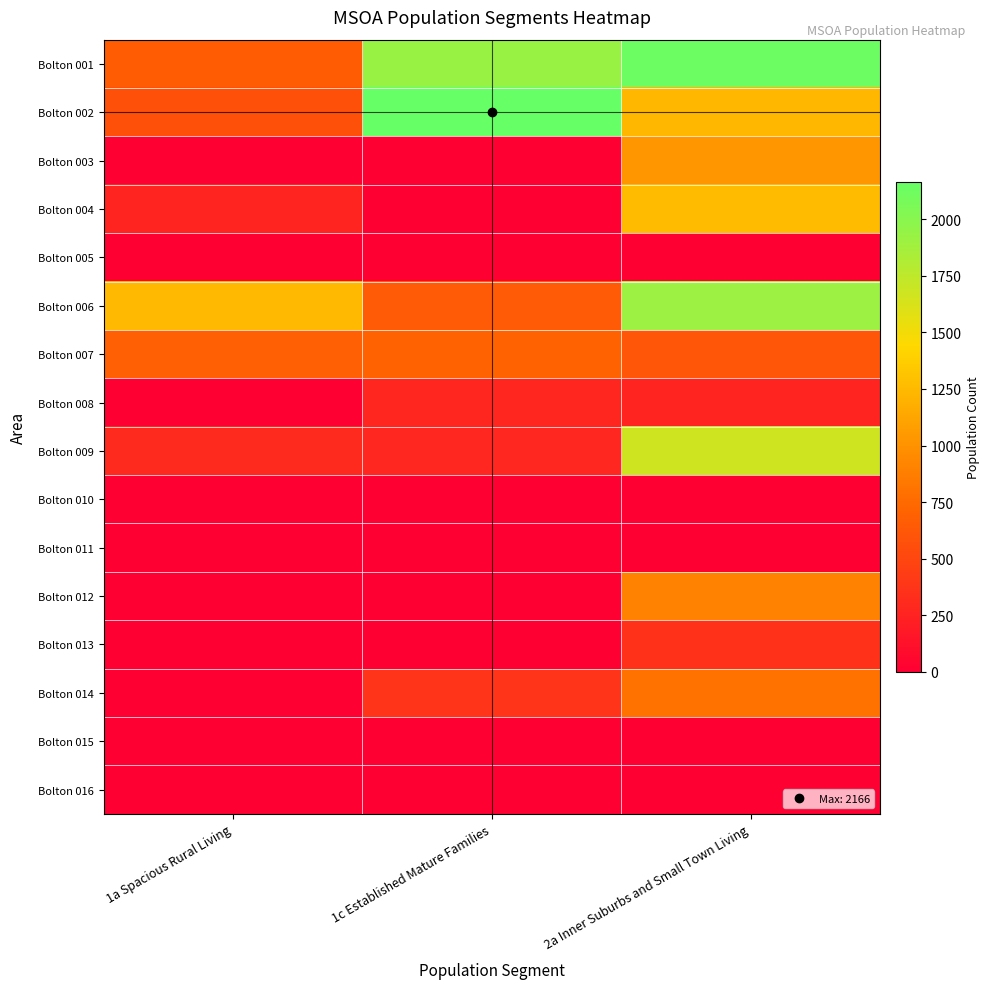

Reading left to right, transcribe all the data shown in this chart.

Bolton 001: 1a Spacious Rural Living=654	1c Established Mature Families=1921	2a Inner Suburbs and Small Town Living=2135
Bolton 002: 1a Spacious Rural Living=568	1c Established Mature Families=2166	2a Inner Suburbs and Small Town Living=1229
Bolton 003: 1a Spacious Rural Living=0	1c Established Mature Families=0	2a Inner Suburbs and Small Town Living=1032
Bolton 004: 1a Spacious Rural Living=260	1c Established Mature Families=0	2a Inner Suburbs and Small Town Living=1258
Bolton 005: 1a Spacious Rural Living=0	1c Established Mature Families=0	2a Inner Suburbs and Small Town Living=0
Bolton 006: 1a Spacious Rural Living=1246	1c Established Mature Families=640	2a Inner Suburbs and Small Town Living=1909
Bolton 007: 1a Spacious Rural Living=678	1c Established Mature Families=710	2a Inner Suburbs and Small Town Living=618
Bolton 008: 1a Spacious Rural Living=0	1c Established Mature Families=274	2a Inner Suburbs and Small Town Living=260
Bolton 009: 1a Spacious Rural Living=303	1c Established Mature Families=287	2a Inner Suburbs and Small Town Living=1668
Bolton 010: 1a Spacious Rural Living=0	1c Established Mature Families=0	2a Inner Suburbs and Small Town Living=0
Bolton 011: 1a Spacious Rural Living=0	1c Established Mature Families=0	2a Inner Suburbs and Small Town Living=0
Bolton 012: 1a Spacious Rural Living=0	1c Established Mature Families=0	2a Inner Suburbs and Small Town Living=899
Bolton 013: 1a Spacious Rural Living=0	1c Established Mature Families=0	2a Inner Suburbs and Small Town Living=363
Bolton 014: 1a Spacious Rural Living=0	1c Established Mature Families=376	2a Inner Suburbs and Small Town Living=796
Bolton 015: 1a Spacious Rural Living=0	1c Established Mature Families=0	2a Inner Suburbs and Small Town Living=0
Bolton 016: 1a Spacious Rural Living=0	1c Established Mature Families=0	2a Inner Suburbs and Small Town Living=0